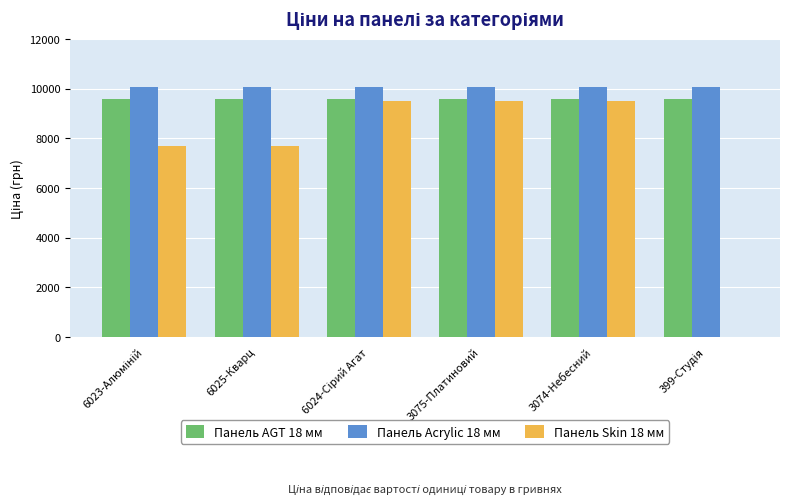

Between 6025-Кварц and 3074-Небесний, which series saw the biggest shift?

Панель Skin 18 мм